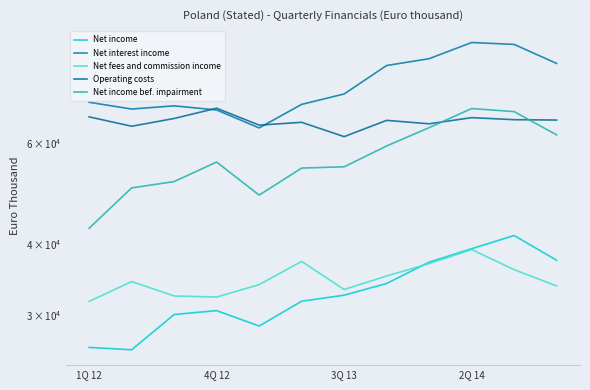

What is the sum of all Net fees and commission income values?

416376